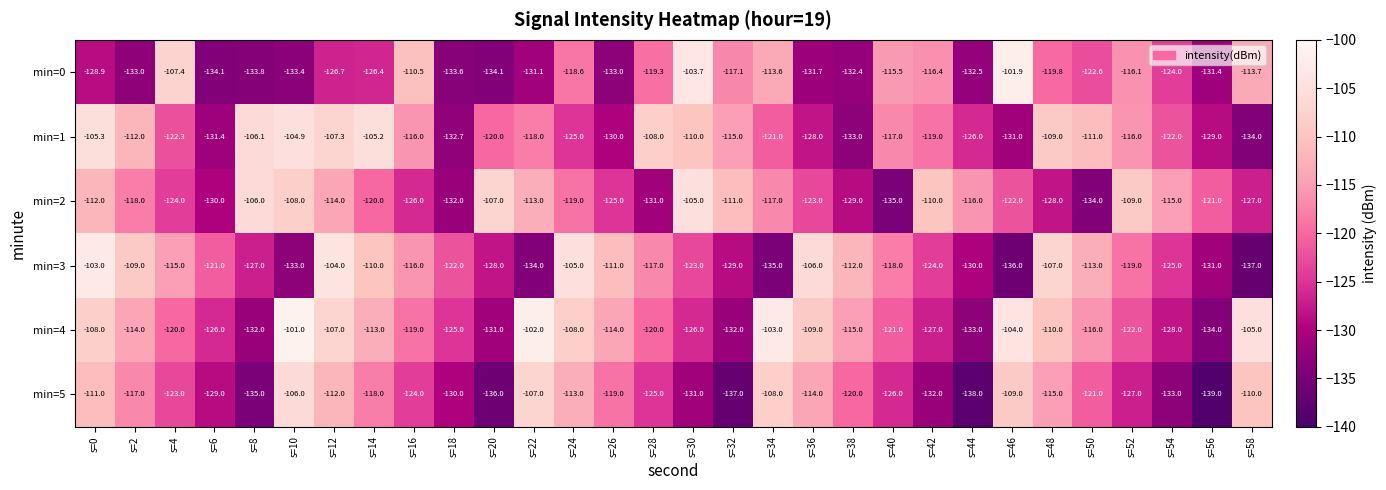

True or false: min=0 has a value of -128.9 at s=0.

True